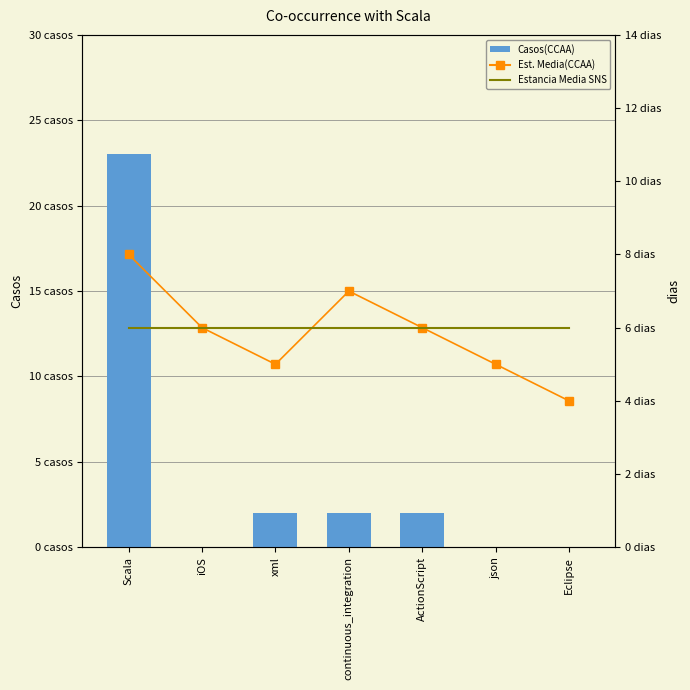

What is the average value of the Est. Media(CCAA) series?

6